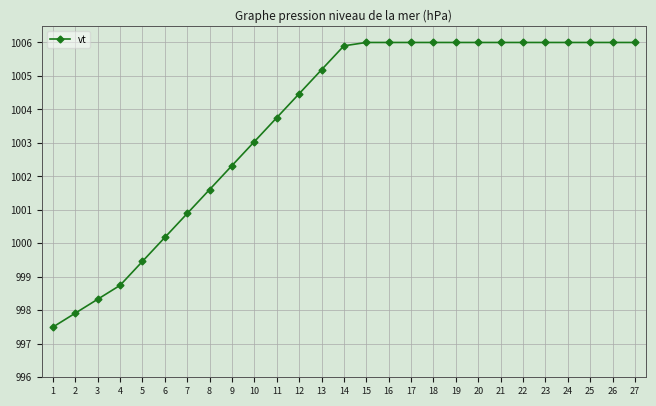

Which has a higher value, 15 or 8?

15